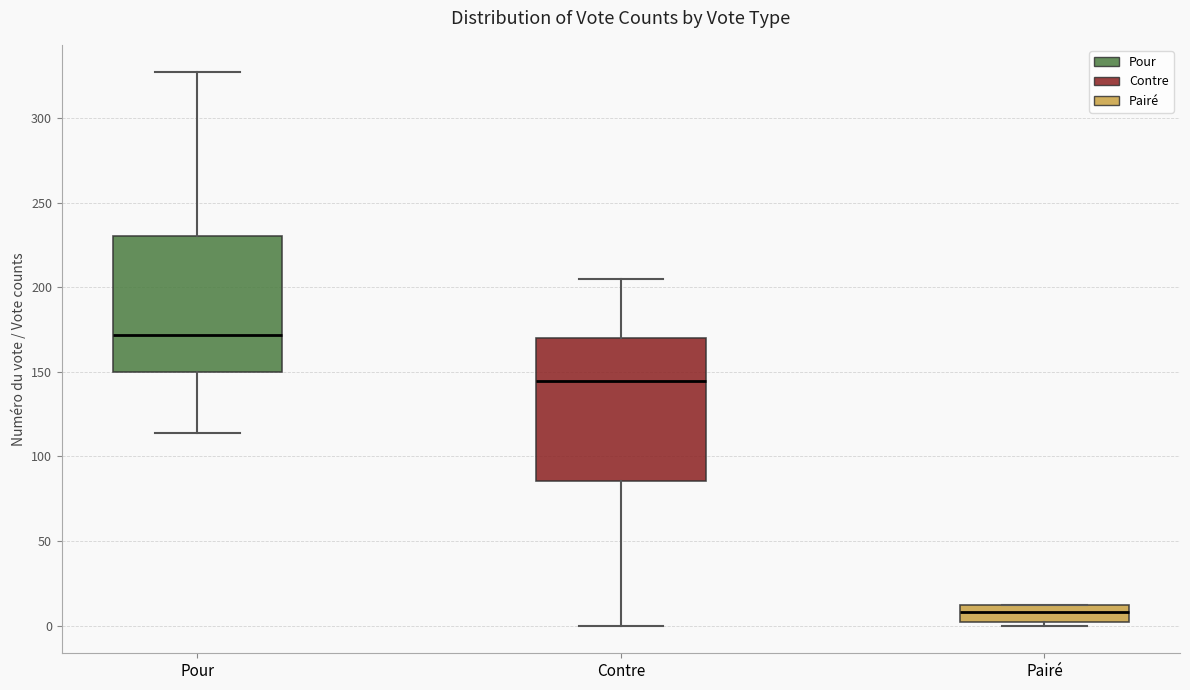

Which box has the lowest median line?

Pairé